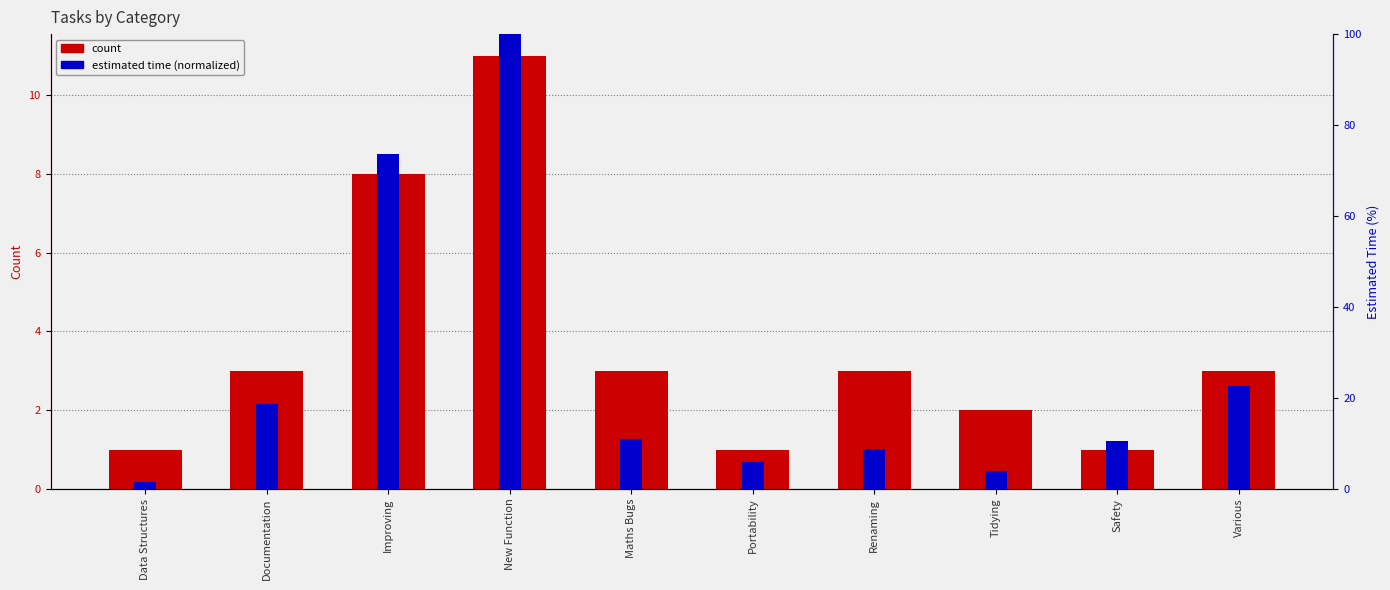

What is the difference between the highest and lowest values at Improving?

65.6